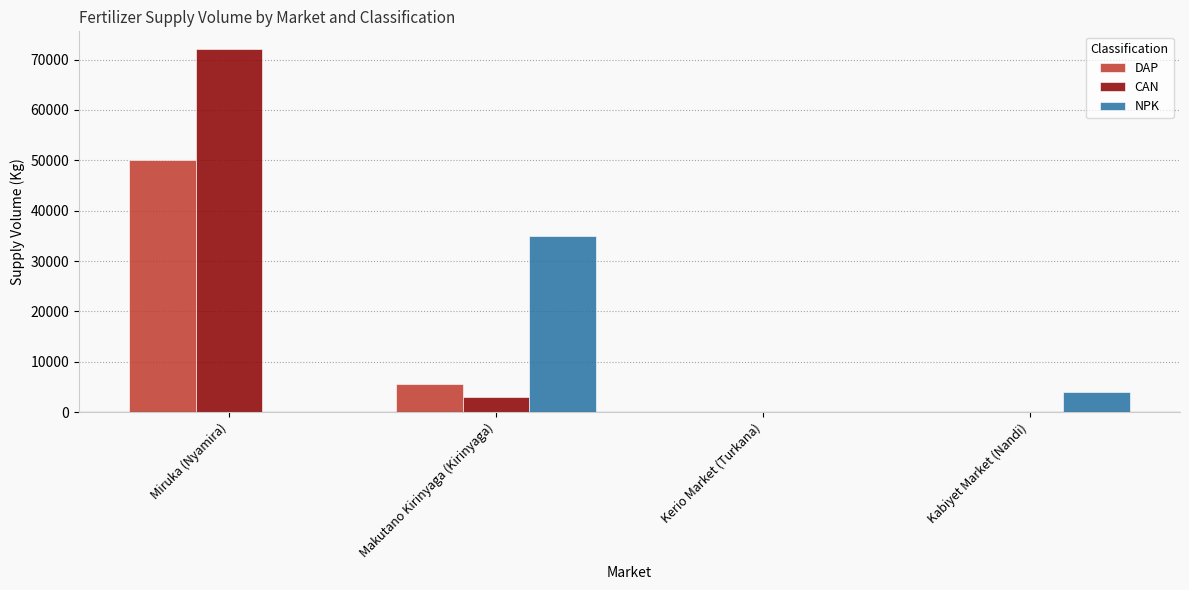

How many groups of bars are there?

4